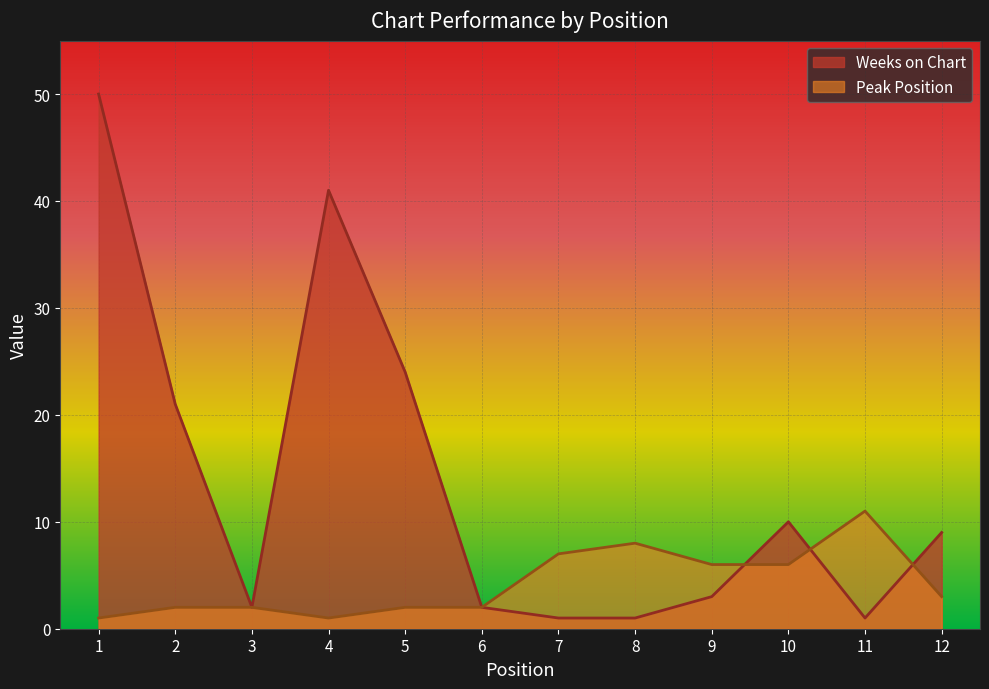

Reading right to left, what are all the values shown in this chart?

Weeks on Chart: 12=9	11=1	10=10	9=3	8=1	7=1	6=2	5=24	4=41	3=2	2=21	1=50
Peak Position: 12=3	11=11	10=6	9=6	8=8	7=7	6=2	5=2	4=1	3=2	2=2	1=1